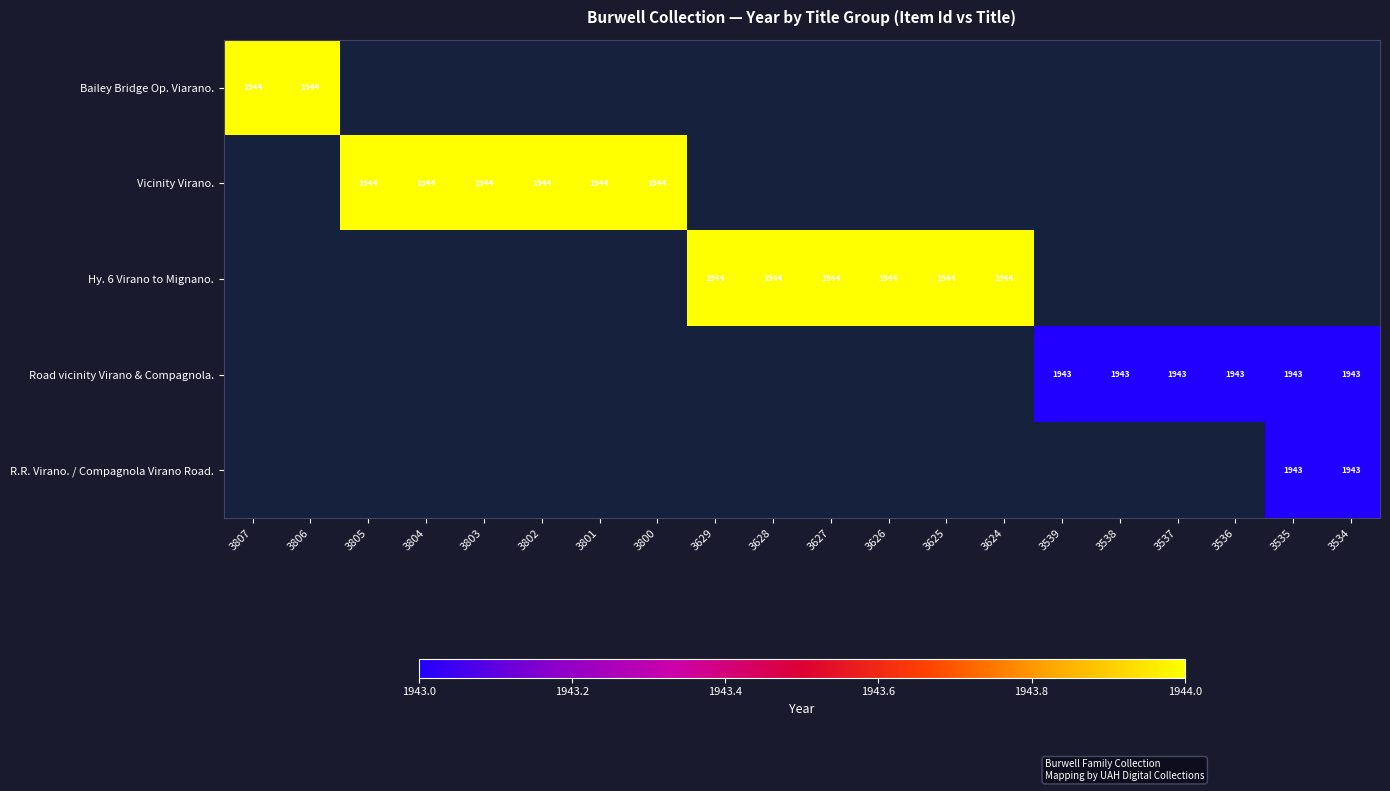

The R.R. Virano. / Compagnola Virano Road. series shows 1943 at 3535. True or false?

True